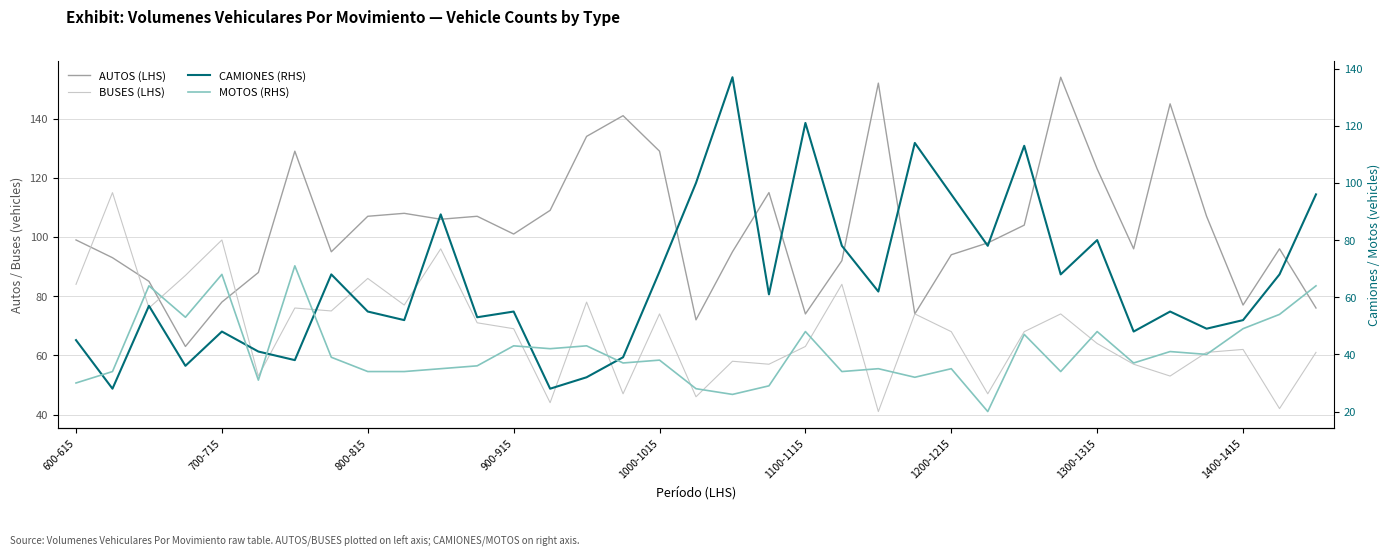

What is the difference between the AUTOS (LHS) values at 9 and 24?

14